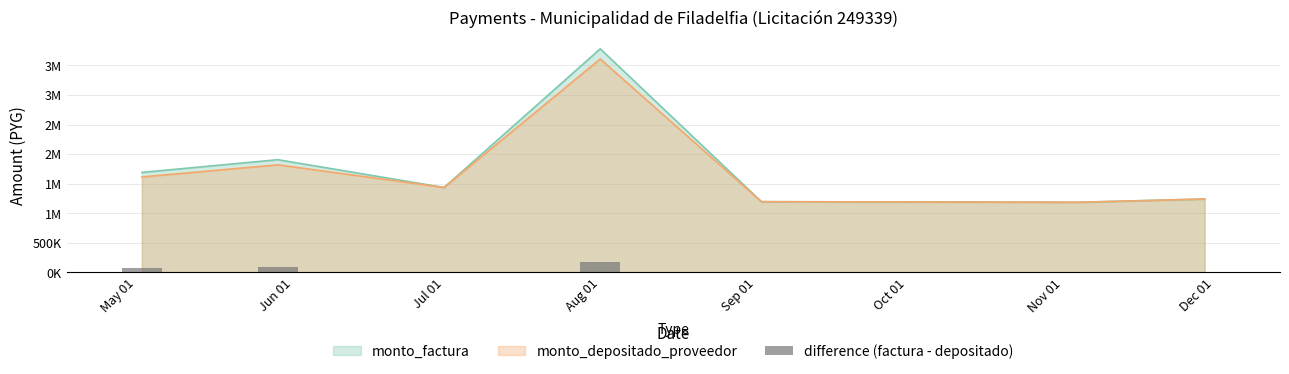

True or false: the data shows 86591 at Jun 01.

True